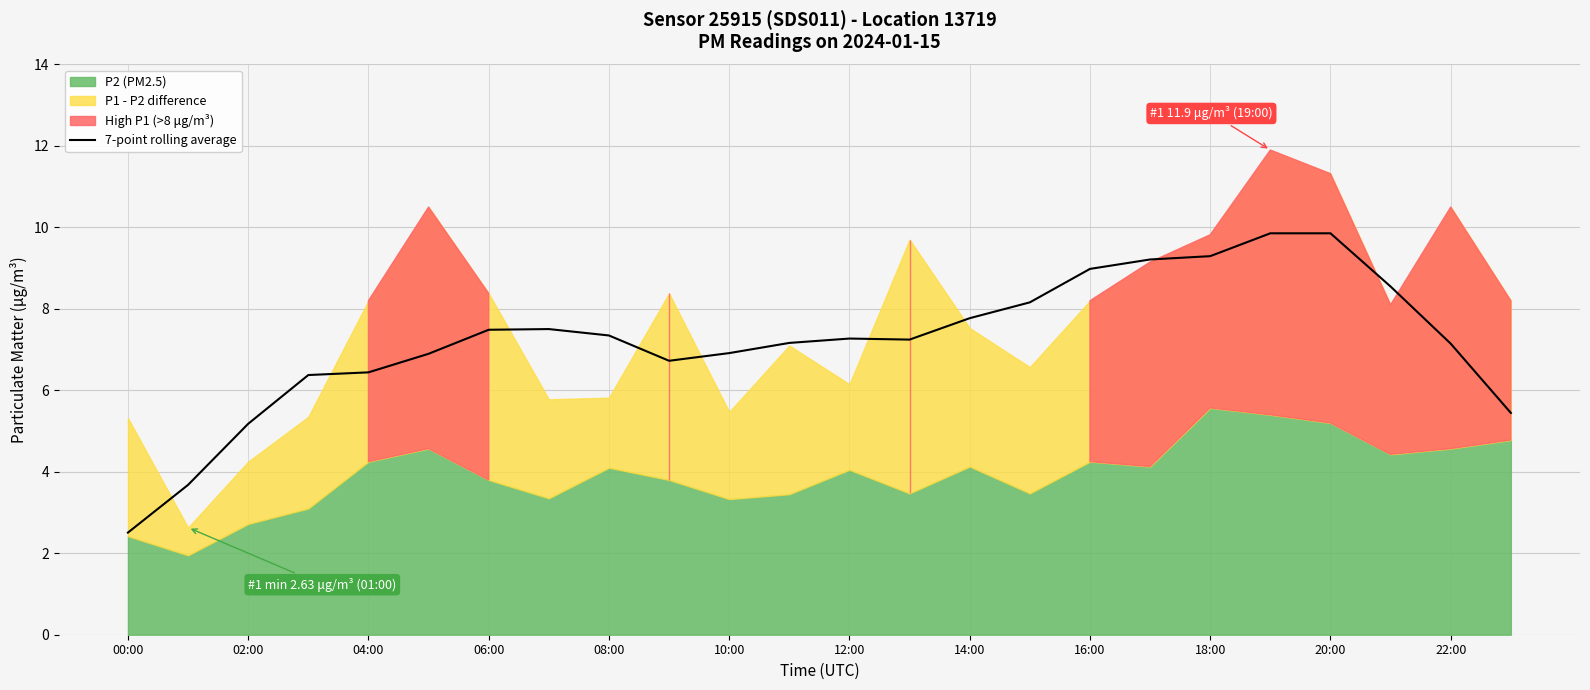

What is the highest value of the 7-point rolling average series?

9.9